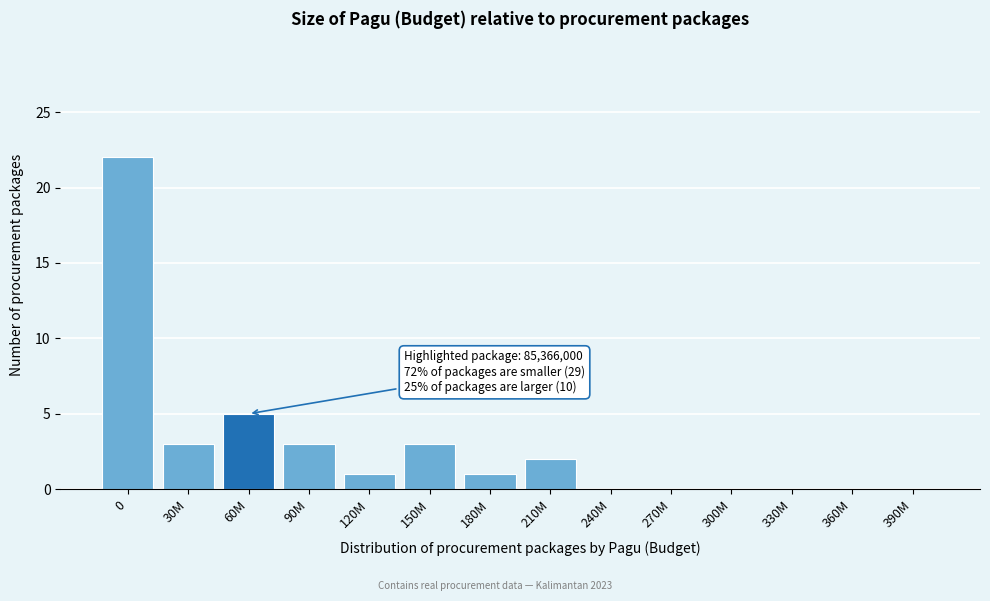

Reading right to left, list all the values displayed in this chart.

390M=0	360M=0	330M=0	300M=0	270M=0	240M=0	210M=2	180M=1	150M=3	120M=1	90M=3	60M=5	30M=3	0=22